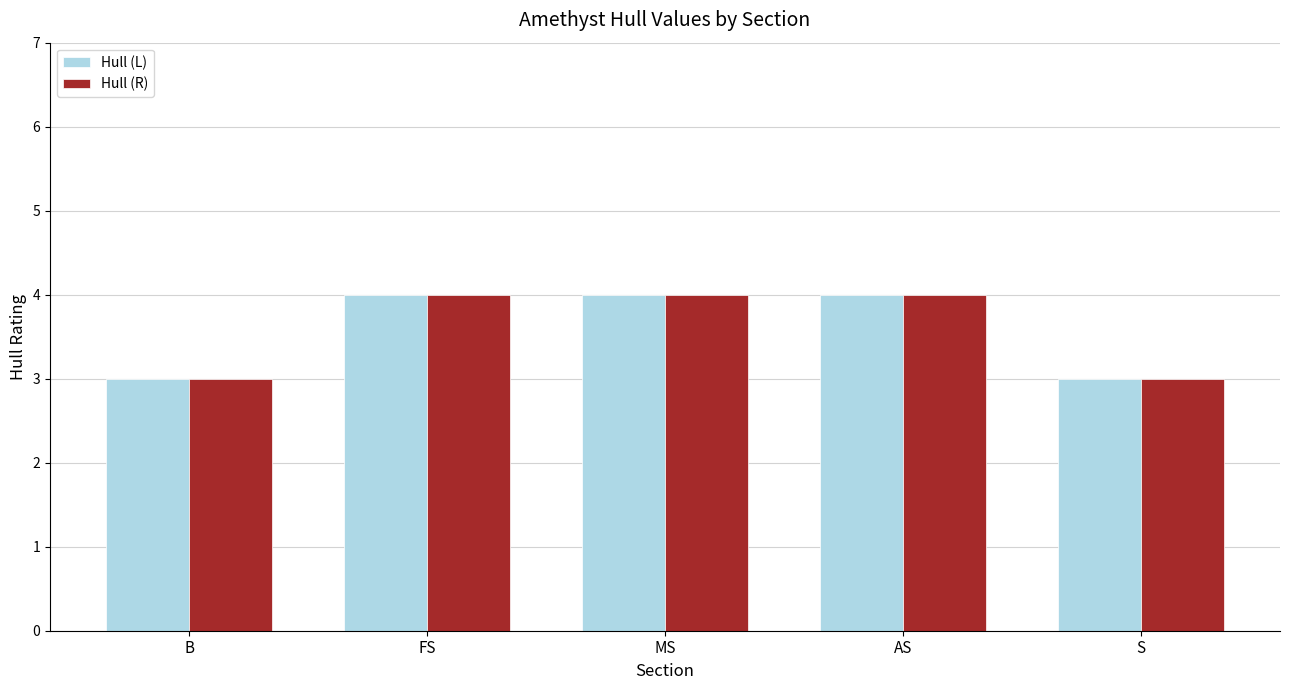

What is the label of the 2nd bar from the left?

FS